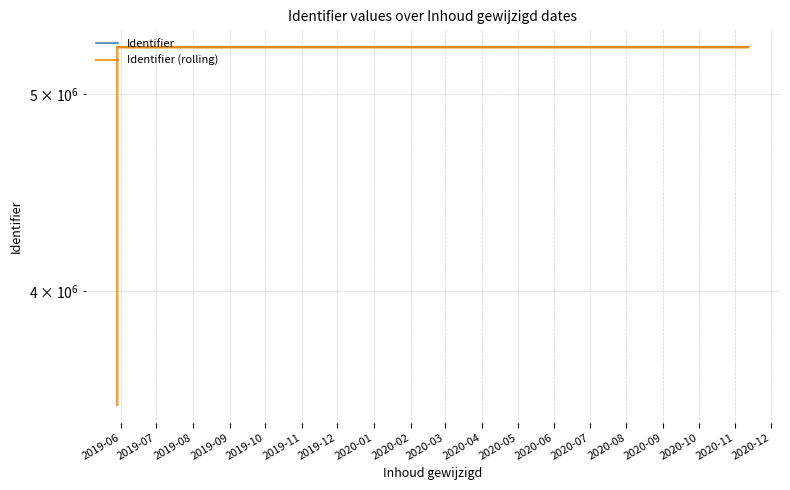

Count the number of categories in the chart.

14